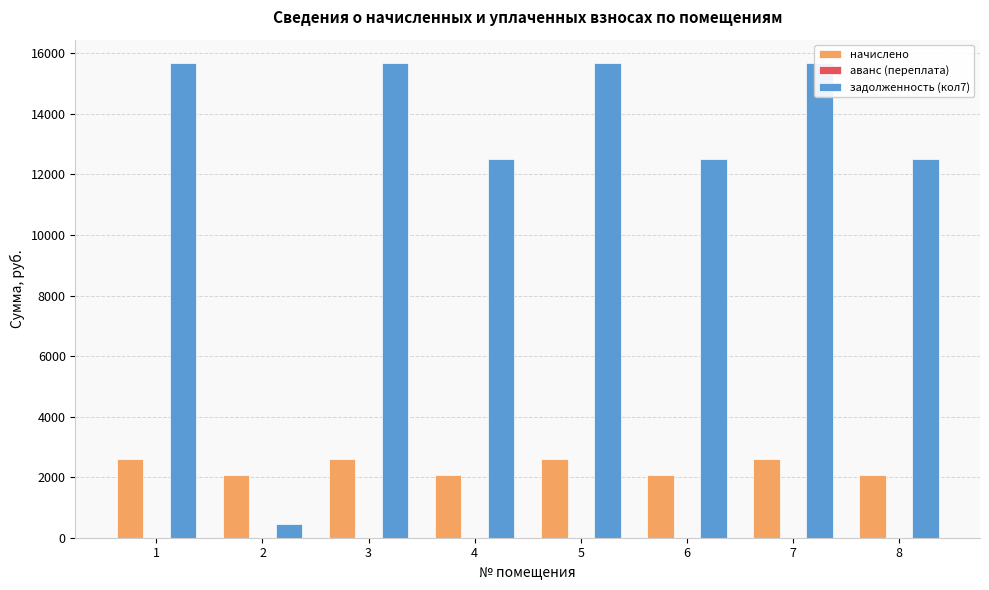

Reading left to right, list all the values displayed in this chart.

начислено: 2597.4	2071.8	2597.4	2071.8	2597.4	2071.8	2597.4	2071.8
аванс (переплата): 0.0	0.0	0.0	0.0	0.0	0.0	0.0	0.0
задолженность (кол7): 15668.5	459.1	15668.5	12497.9	15668.5	12497.9	15668.5	12497.9